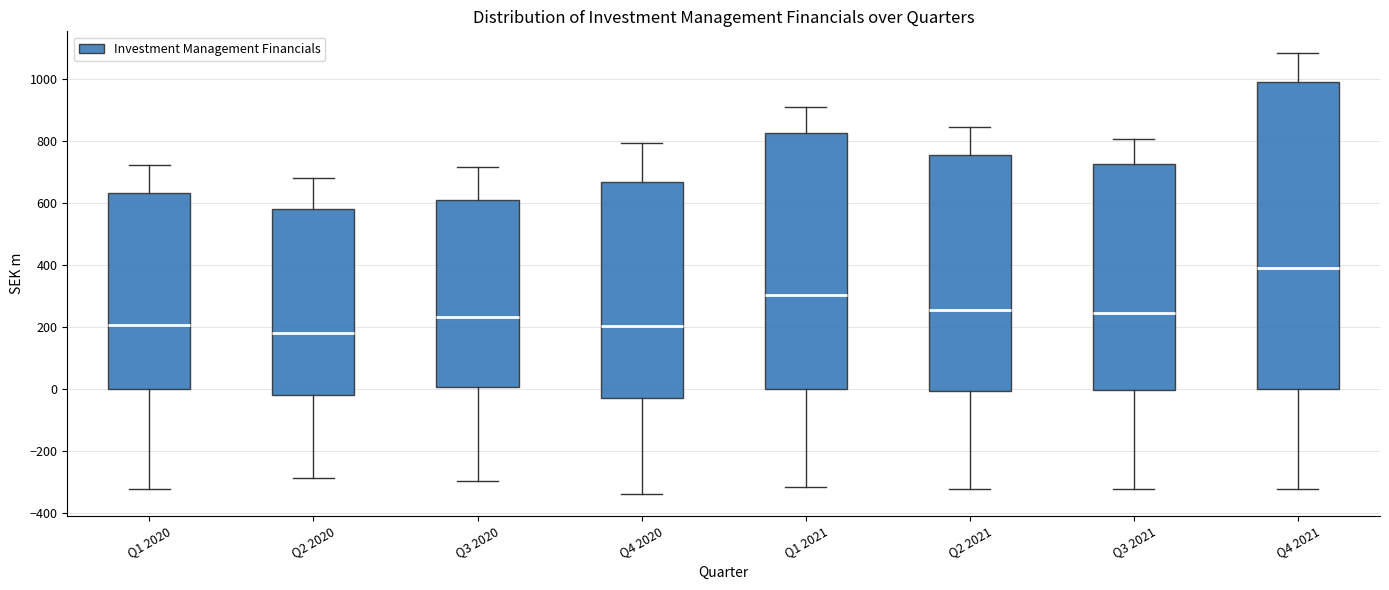

Reading left to right, read every box against the y-axis: the position of its median line, the range the box covers, and the ends of its whiskers. The values are not printed on the chart, so give them approximately, as read against the axis.

Q1 2020: median 200, box 0 to 640, whiskers -320 to 720
Q2 2020: median 180, box -20 to 580, whiskers -280 to 680
Q3 2020: median 240, box 0 to 620, whiskers -300 to 720
Q4 2020: median 200, box -20 to 660, whiskers -340 to 800
Q1 2021: median 300, box 0 to 820, whiskers -320 to 920
Q2 2021: median 260, box 0 to 760, whiskers -320 to 840
Q3 2021: median 240, box 0 to 720, whiskers -320 to 800
Q4 2021: median 380, box 0 to 1000, whiskers -320 to 1080